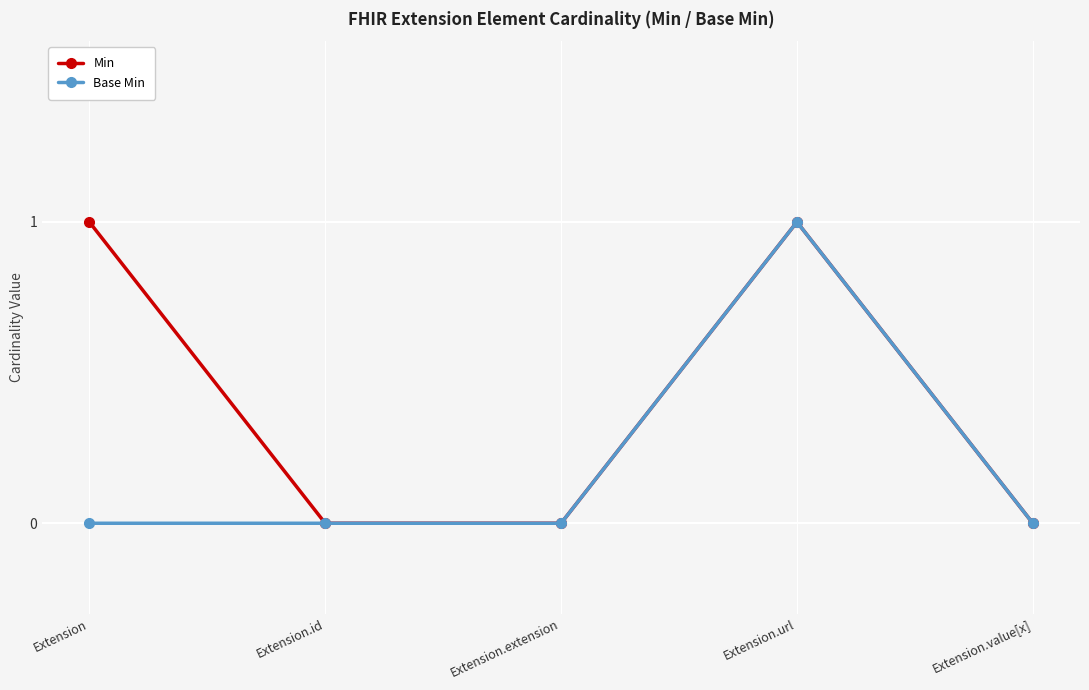

True or false: Base Min has more than 2 interior local peaks.

False